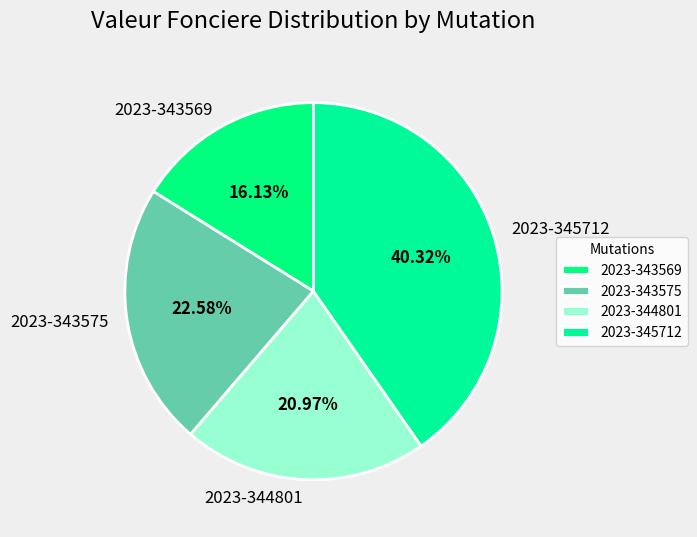

How many slices are in this pie chart?

4